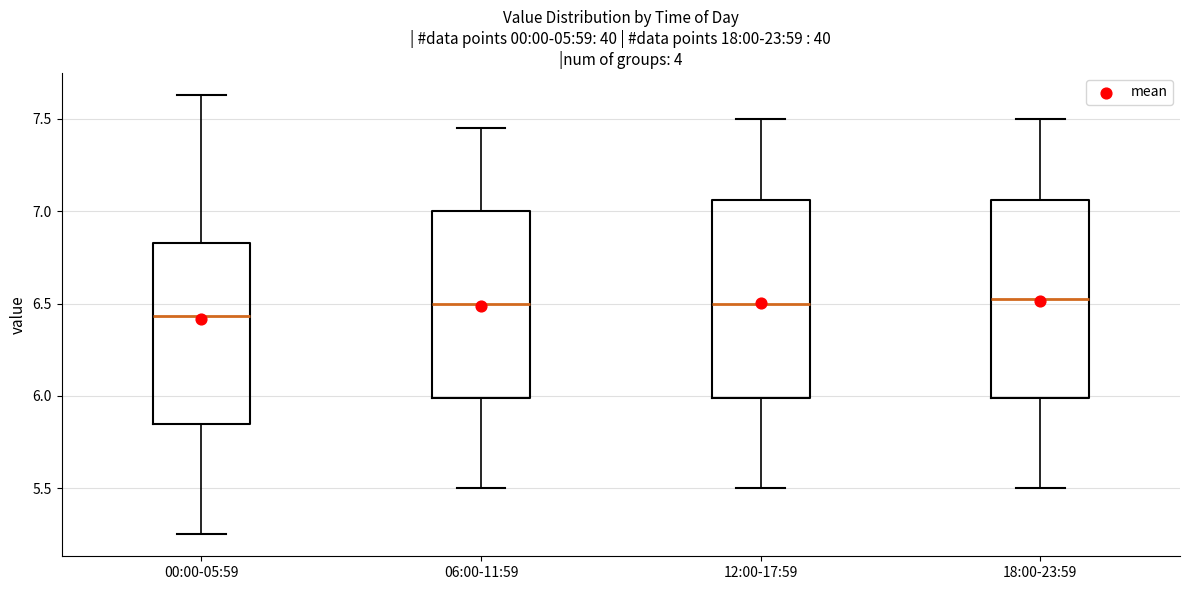

Where is the upper edge of the box for 00:00-05:59 on the y-axis? The values are not printed on the chart, so give them approximately, as read against the axis.

6.85